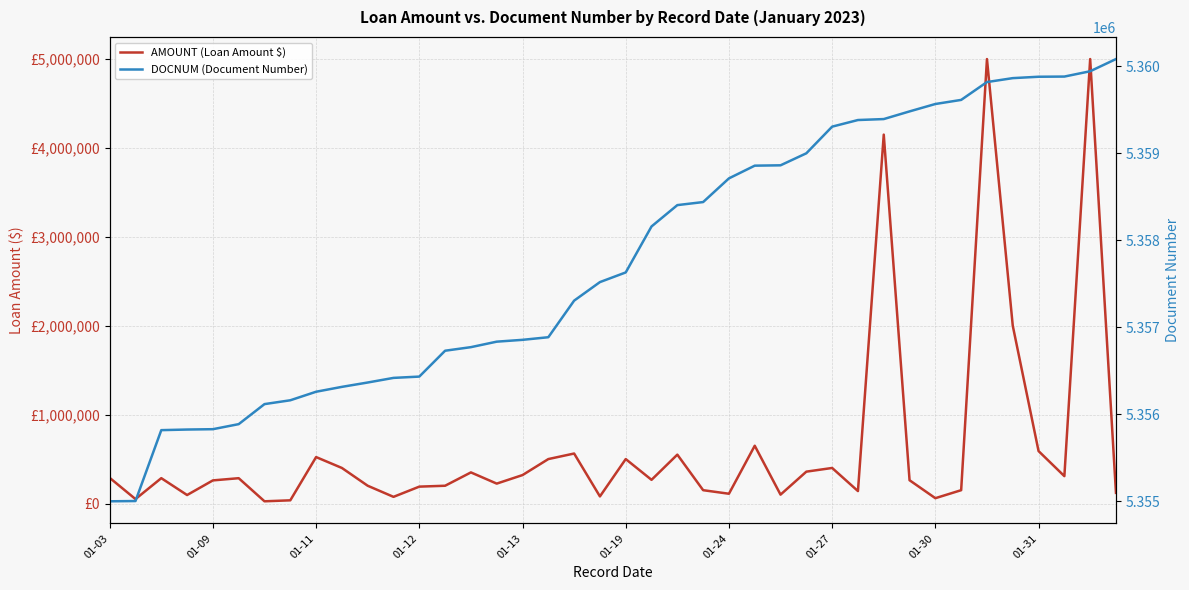

What is the spread (max minus min) of values at 01-12?

5260326